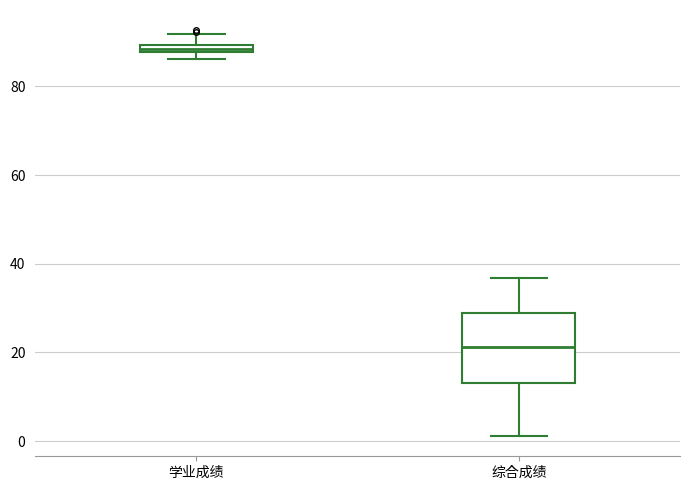

Which box has the highest median line?

学业成绩